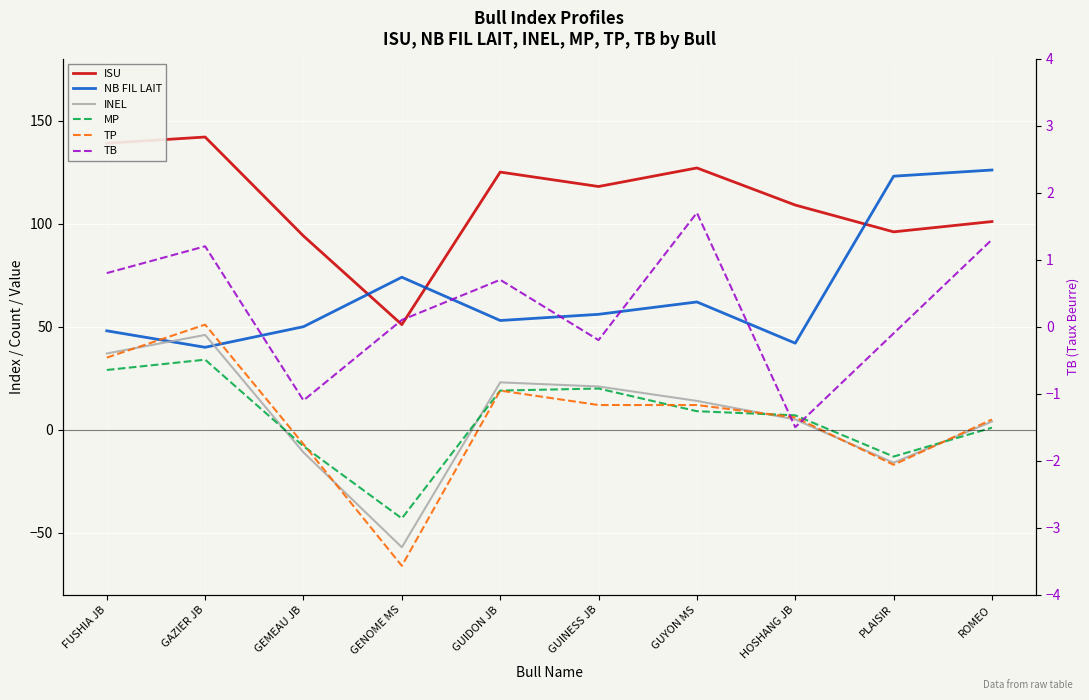

True or false: INEL has more than 2 points higher than both neighbors.

False